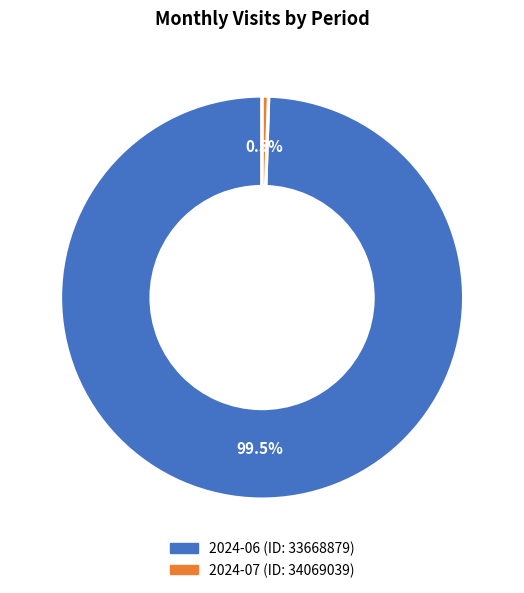

What is the smallest slice in the pie chart?

2024-07 (ID: 34069039)